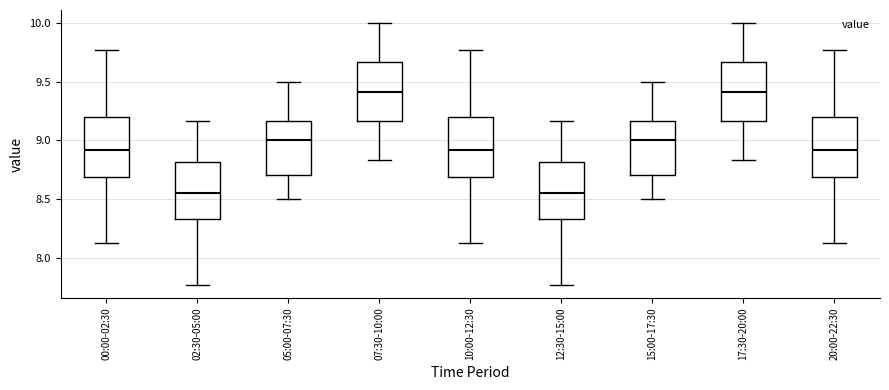

Where is the lower edge of the box for 07:30-10:00 on the y-axis? The values are not printed on the chart, so give them approximately, as read against the axis.

9.15